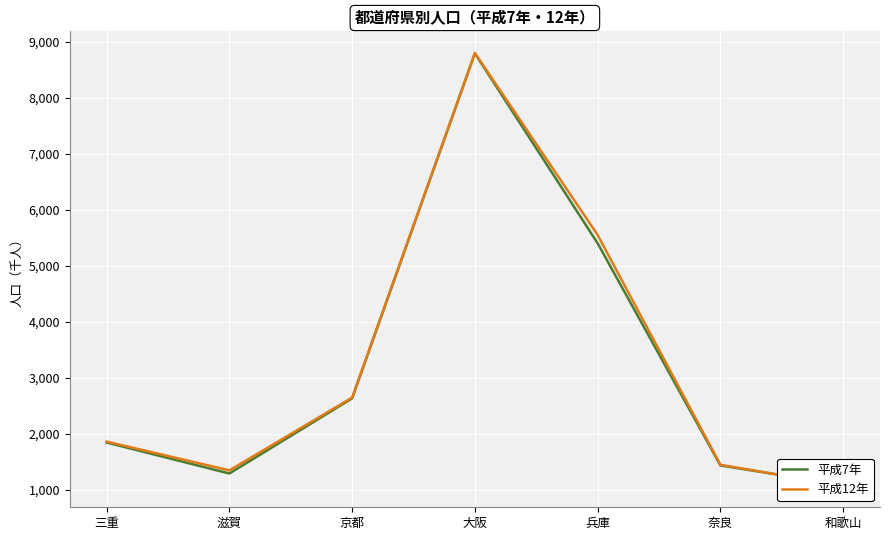

What is the difference between the 平成7年 values at 京都 and 三重?

789